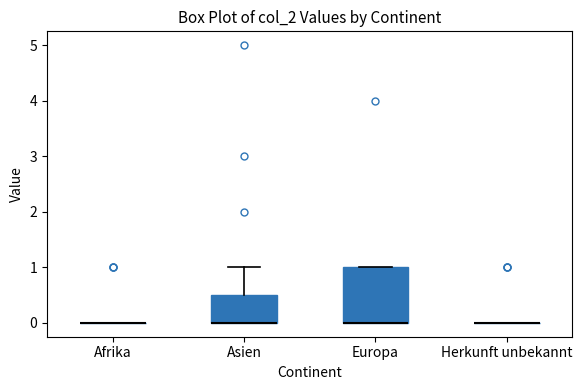

Reading left to right, transcribe this box plot: for each box, give where its median line is, the range the box spans, and where its two whiskers end, as read against the y-axis. The values are not printed on the chart, so give them approximately, as read against the axis.

Afrika: box collapsed to a line at 0.0, whiskers 0.0 to 0.0
Asien: median 0.0 (drawn on the box's lower edge), box 0.0 to 0.5, whiskers 0.0 to 1.0
Europa: median 0.0 (drawn on the box's lower edge), box 0.0 to 1.0, whiskers 0.0 to 1.0
Herkunft unbekannt: box collapsed to a line at 0.0, whiskers 0.0 to 0.0